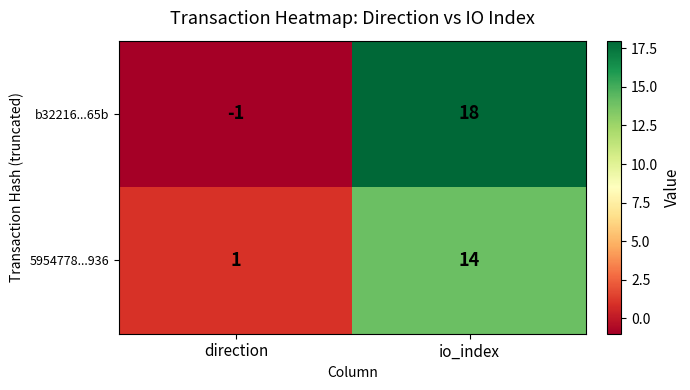

Rank the series by their maximum value, from lowest to highest.

5954778...936, b32216...65b